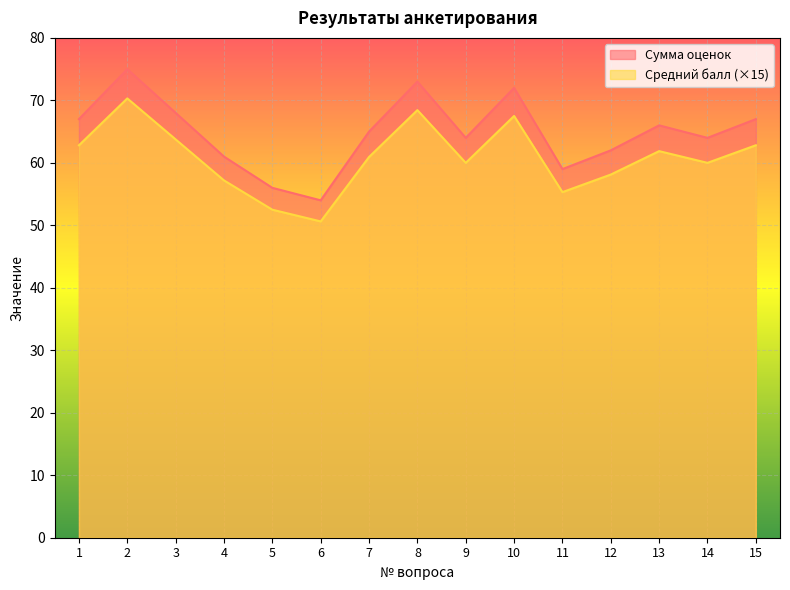

At which category does Средний балл reach its first local peak?

2